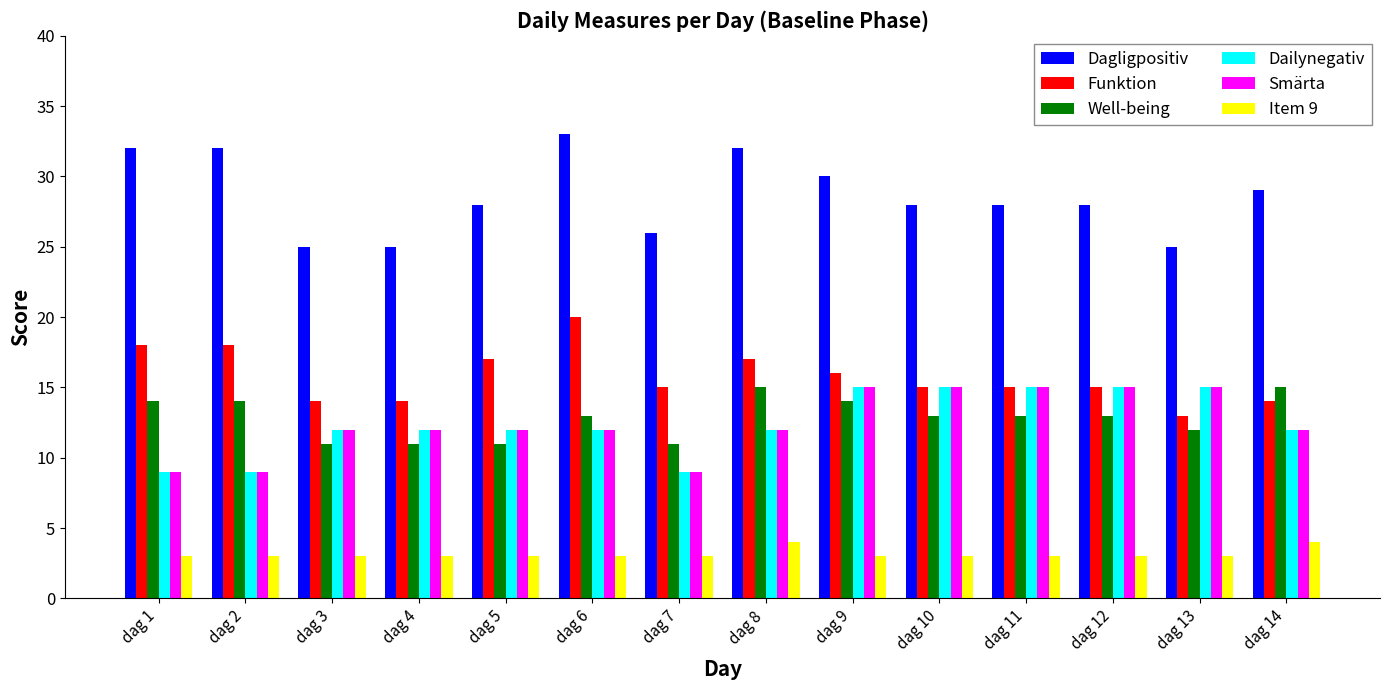

True or false: Well-being has a value of 9 at dag 11.

False